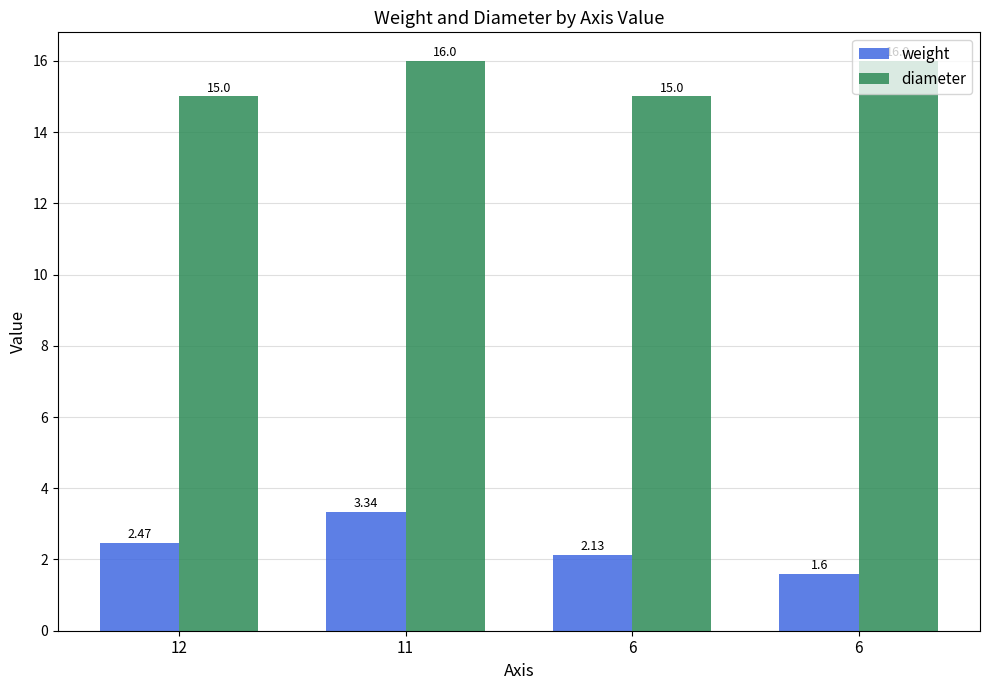

Is it true that diameter equals 3.6 at 11?

False